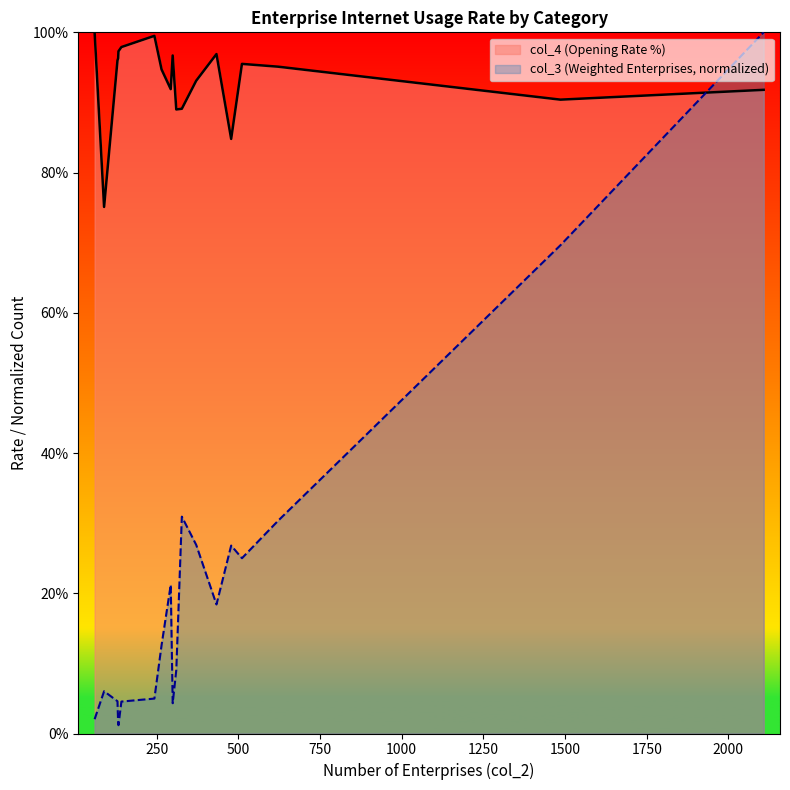

In col_4 (Opening Rate %), how many points are lower than both neighbors (excluding endpoints)?

5